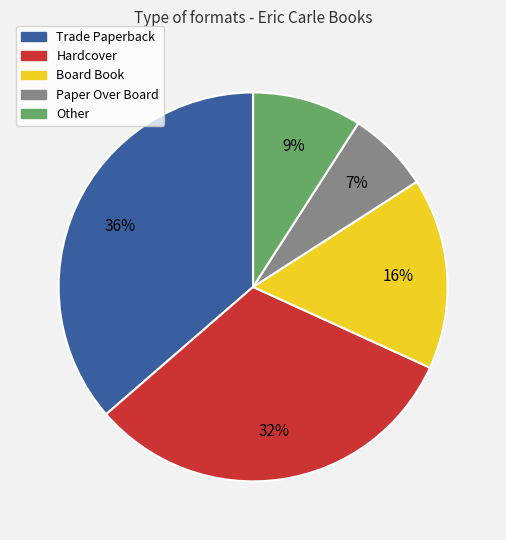

Do Other and Trade Paperback together represent more than half of the pie?

No